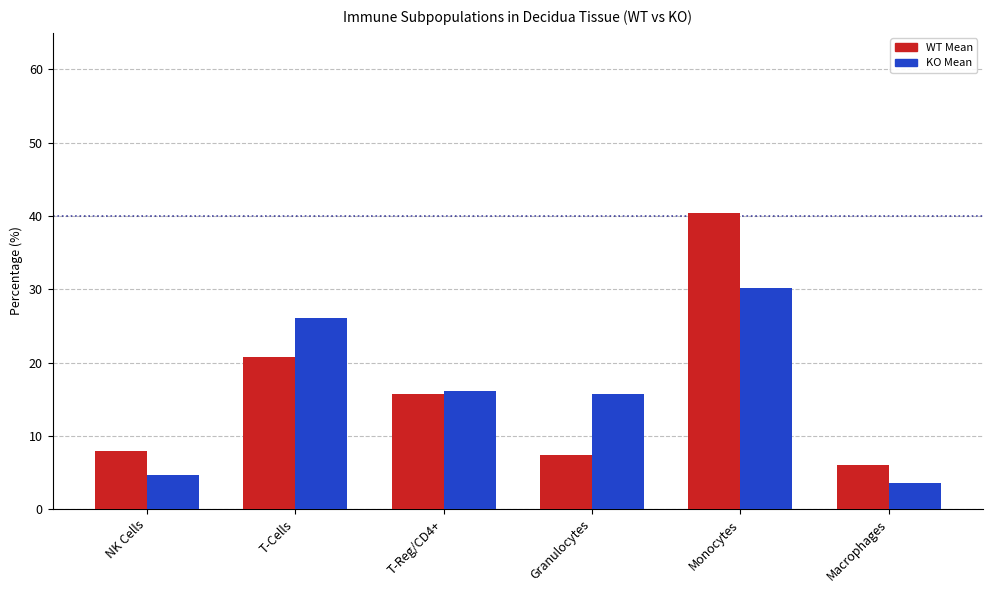

The WT Mean series shows 15.7 at T-Reg/CD4+. True or false?

True